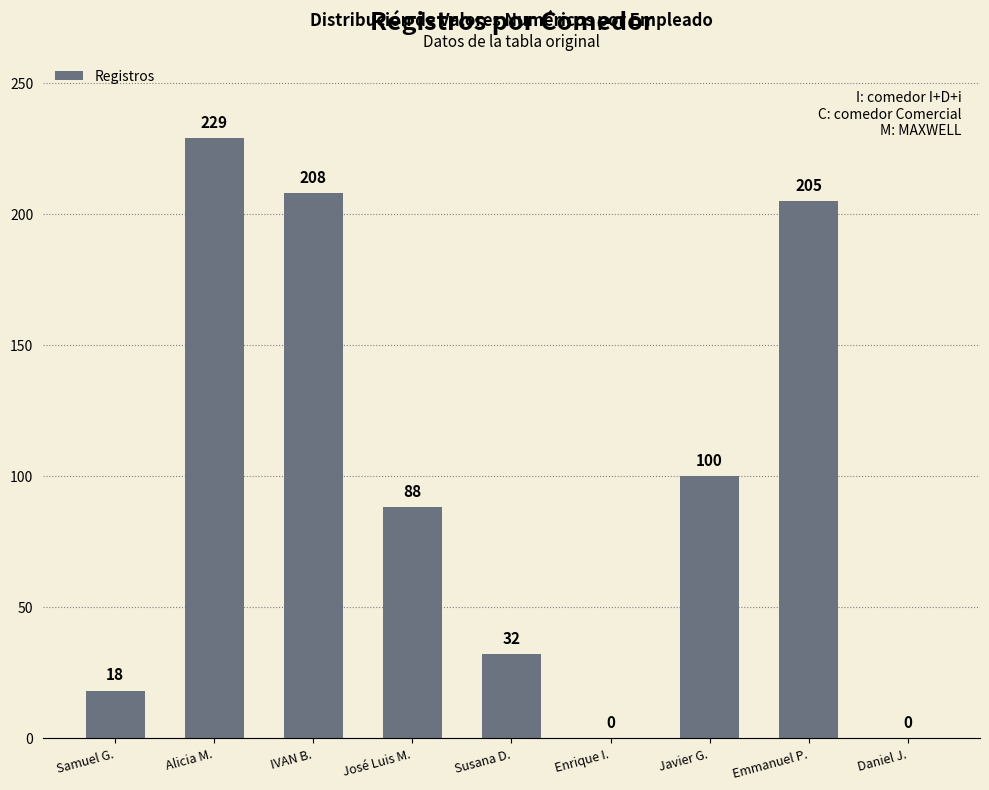

What is the greatest value displayed?

229